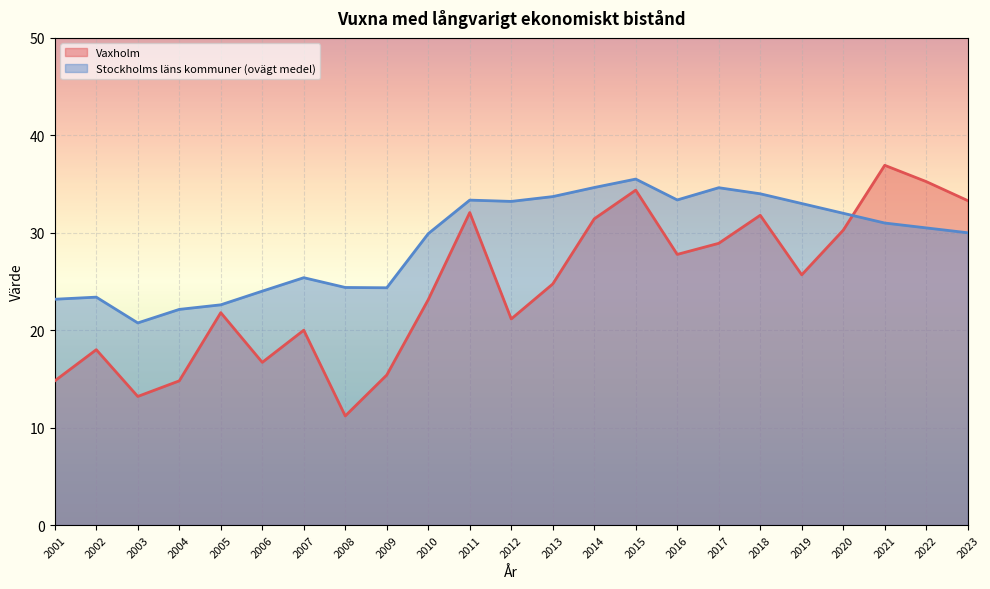

How many data points in Vaxholm are above 24?

12